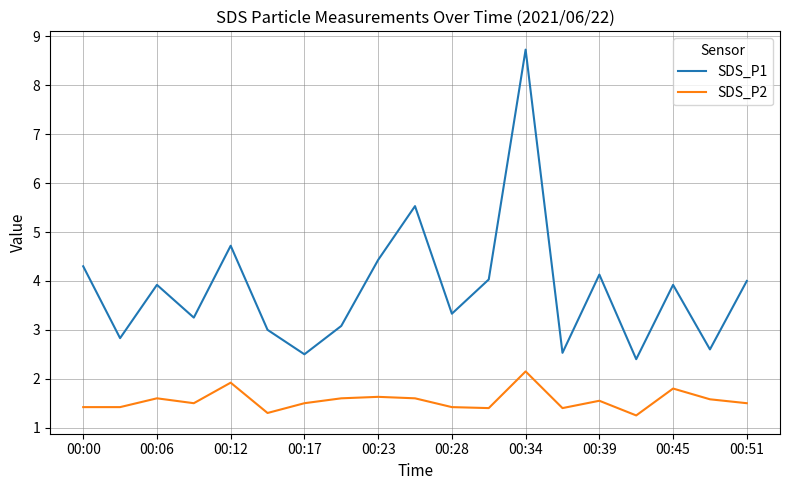

Which series has the largest range (max minus min)?

SDS_P1